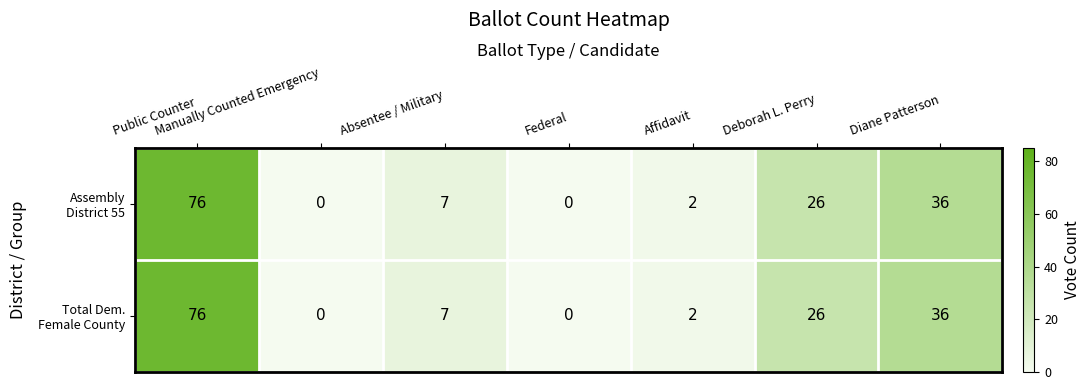

Count the number of categories in the chart.

7